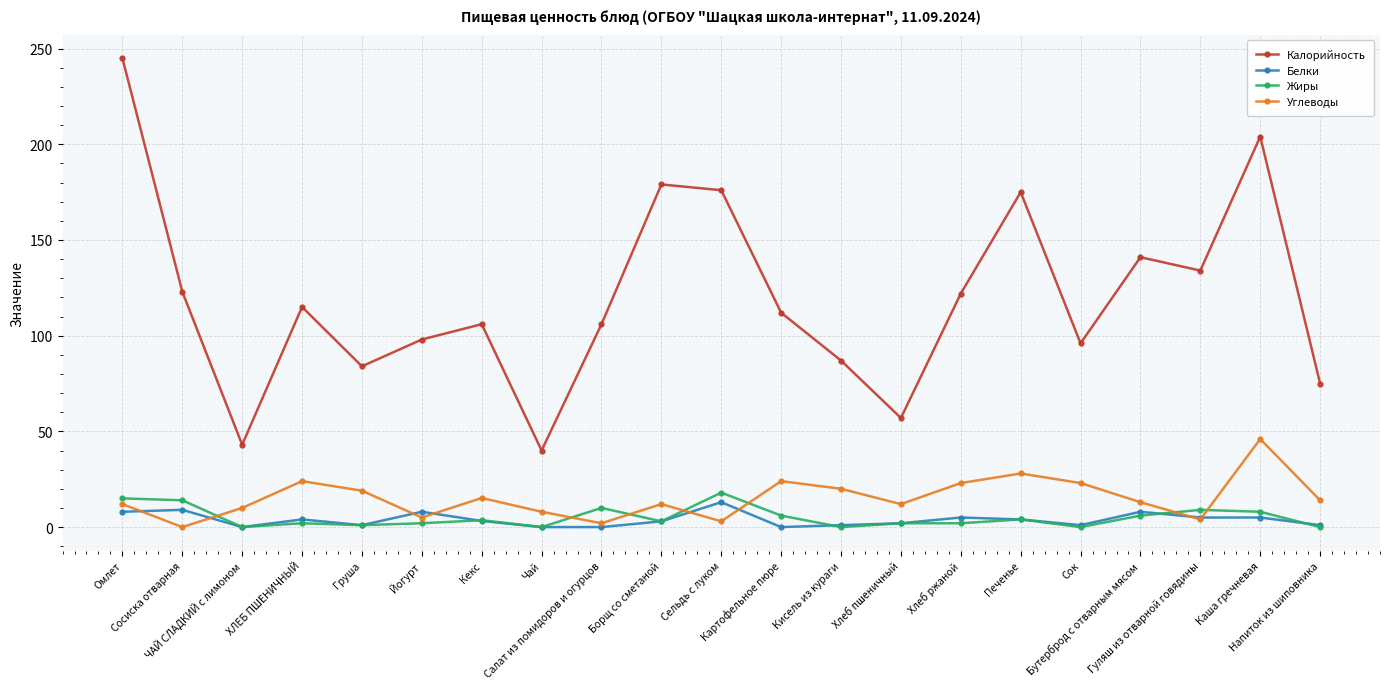

What is the label of the 3rd point from the right?

Гуляш из отварной говядины